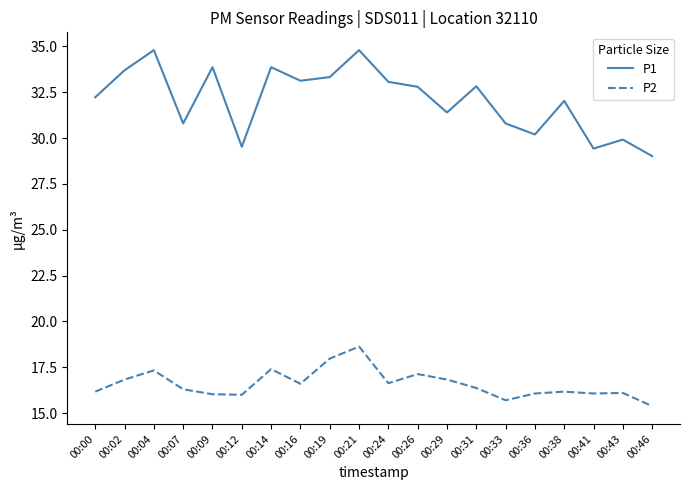

True or false: P1 and P2 intersect in this chart.

False